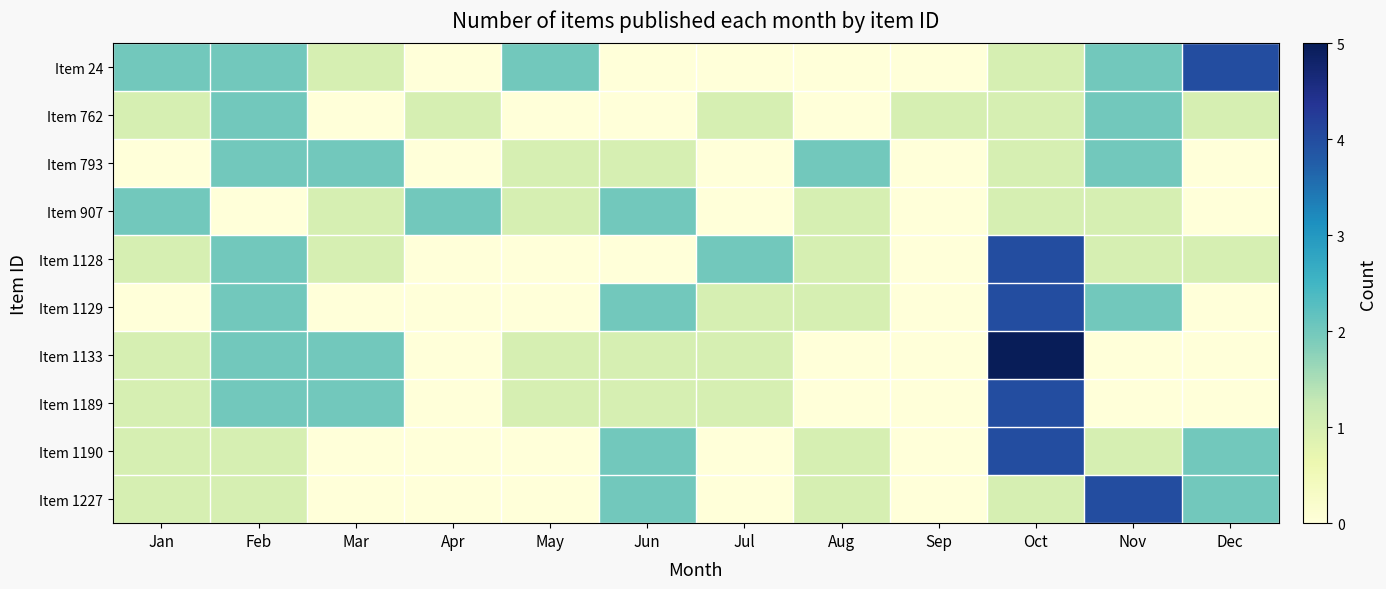

Between Jul and Aug, which series saw the biggest shift?

row_2